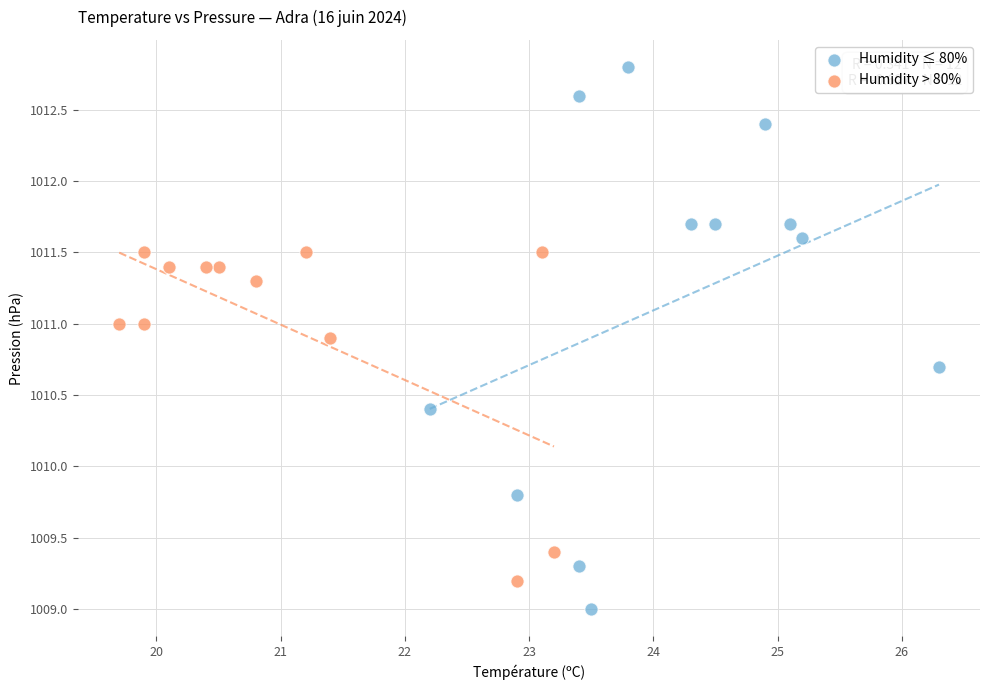

Which series has the widest spread of Y values?

Humidity ≤ 80%